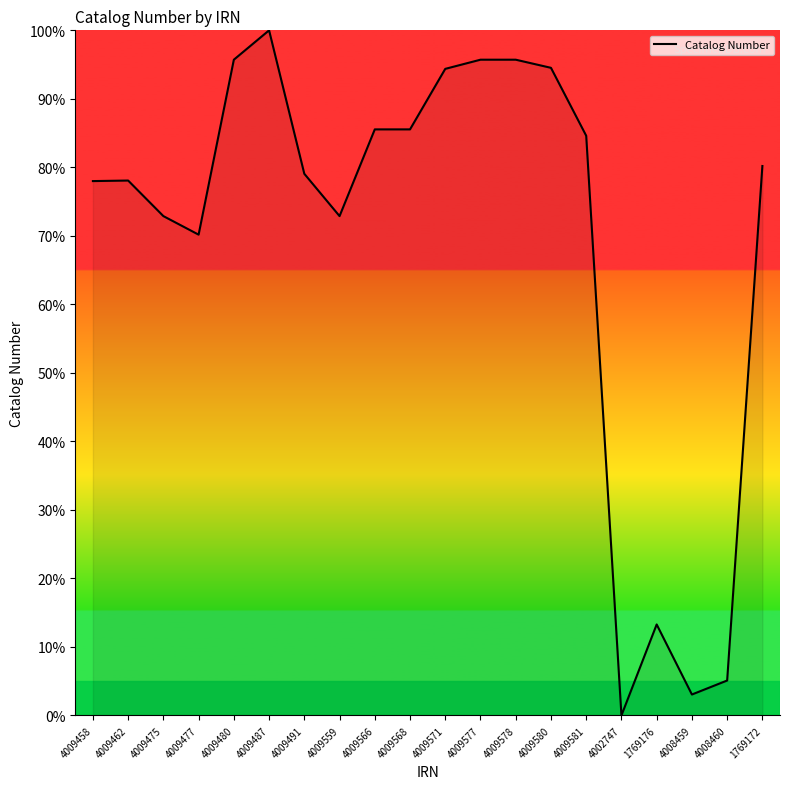

How many categories are shown in the chart?

20